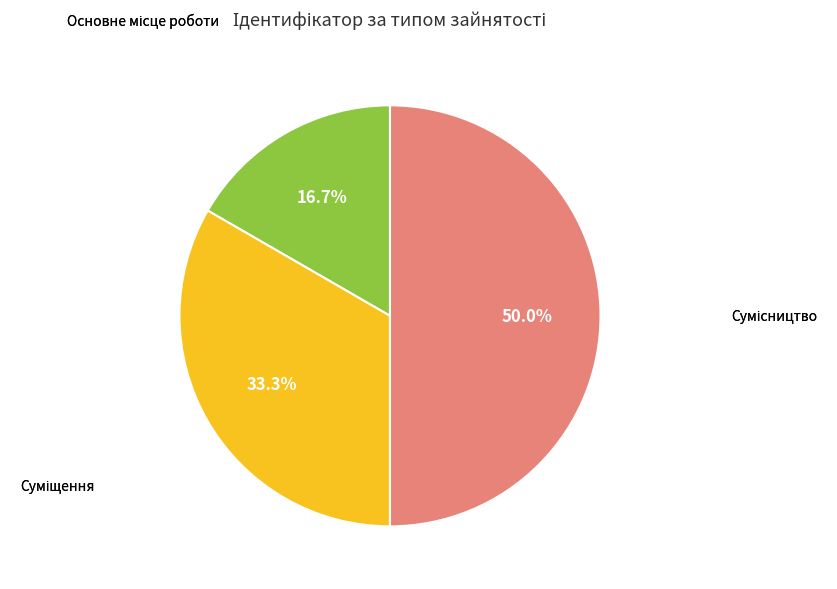

Count the number of slices in the pie.

3